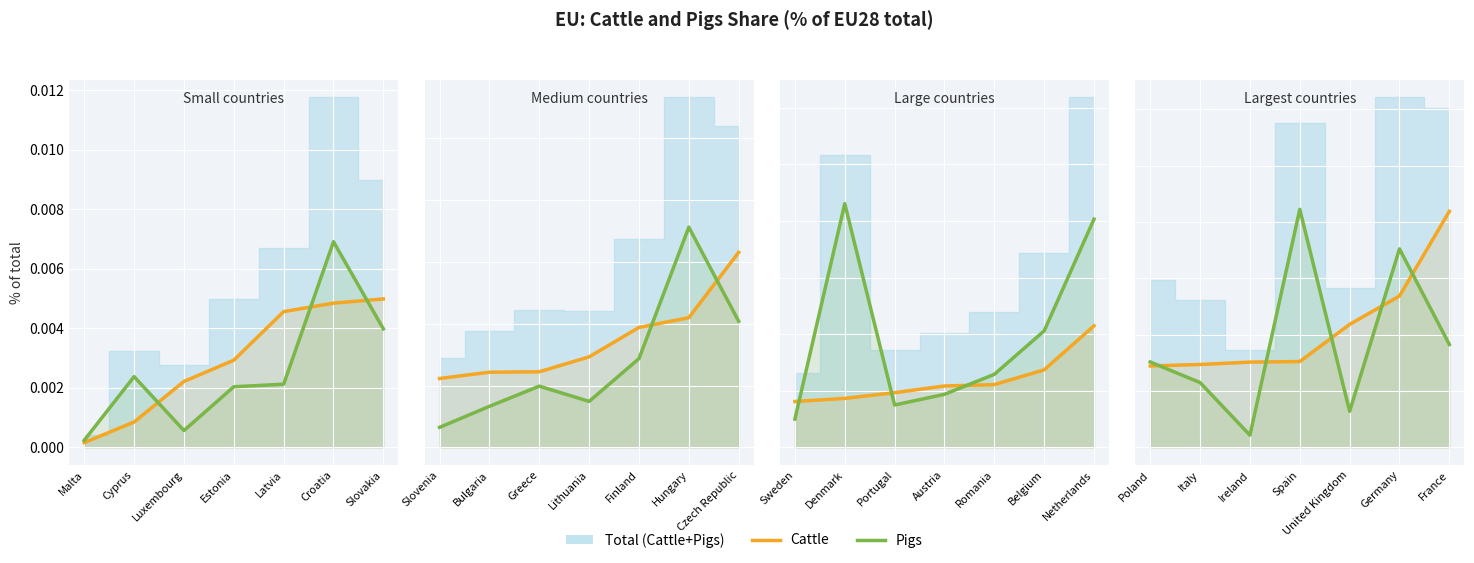

What is the label of the 4th point from the left?

Spain